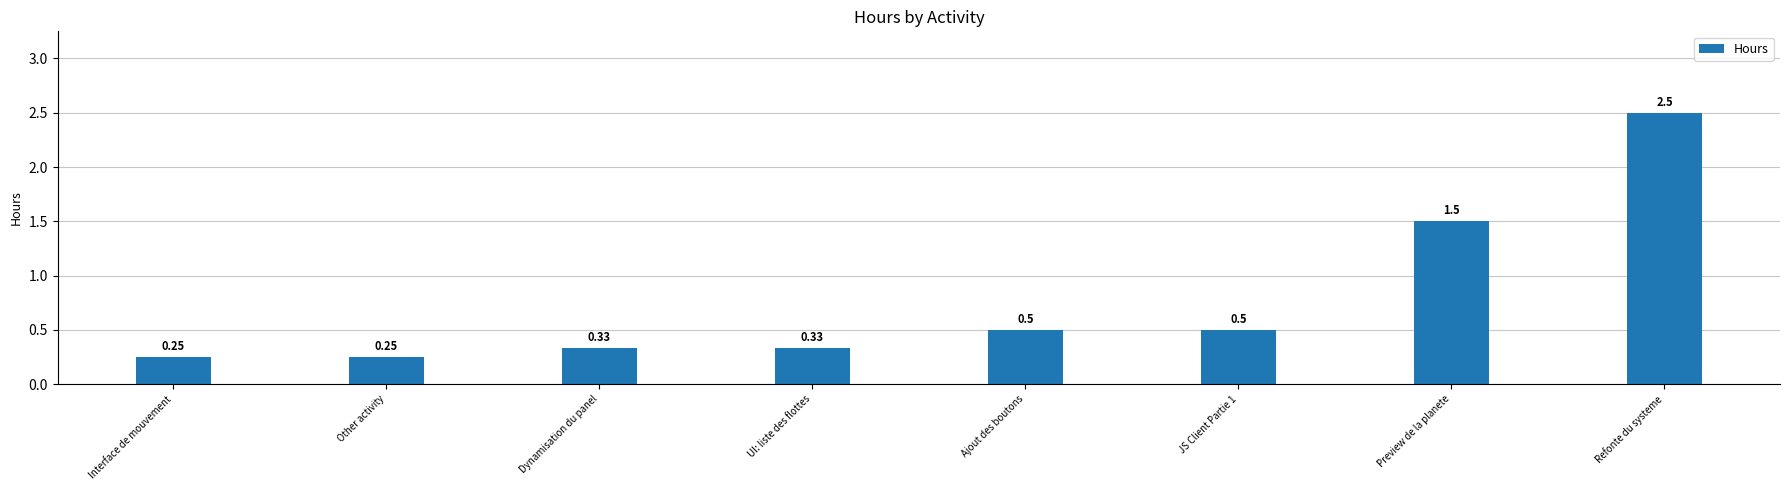

What is the label of the 3rd bar from the left?

Dynamisation du panel